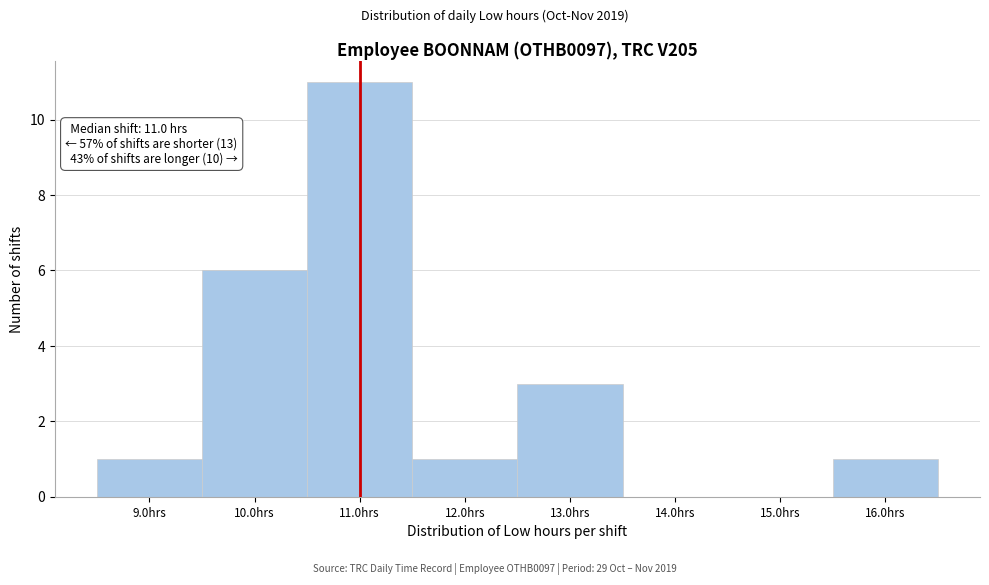

Which range on the x-axis has the tallest bar?

10.5 to 11.5